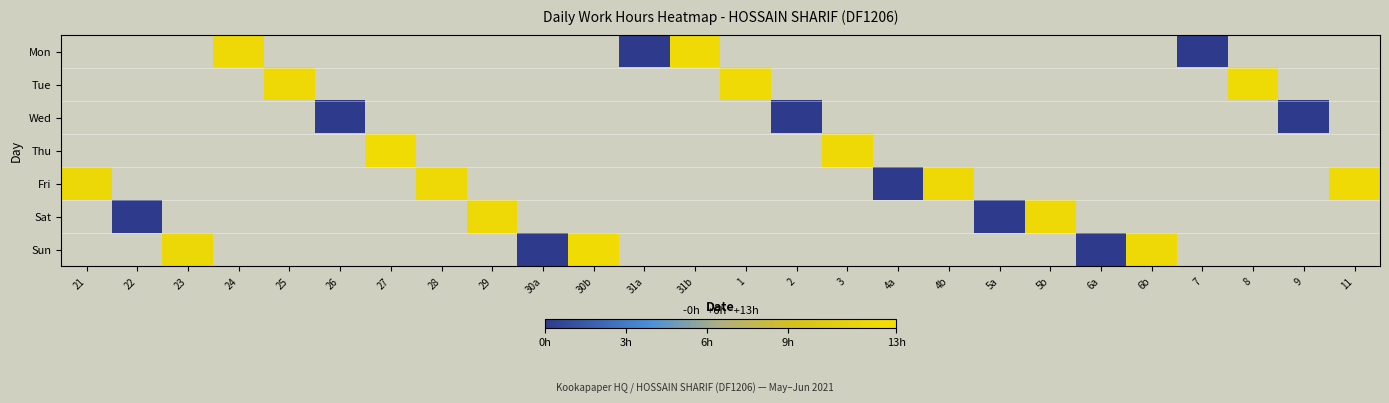

Rank the series by their average value, from highest to lowest.

Mon, Tue, Wed, Thu, Fri, Sat, Sun